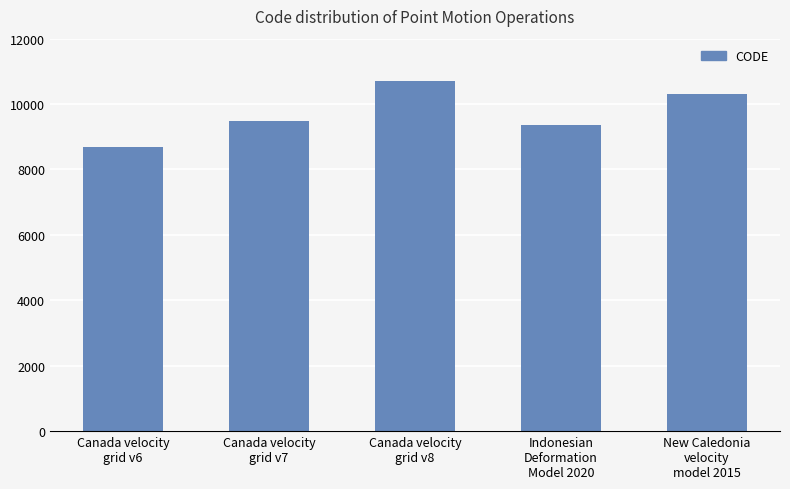

What is the change in value from Canada velocity
grid v7 to New Caledonia
velocity
model 2015?

+840